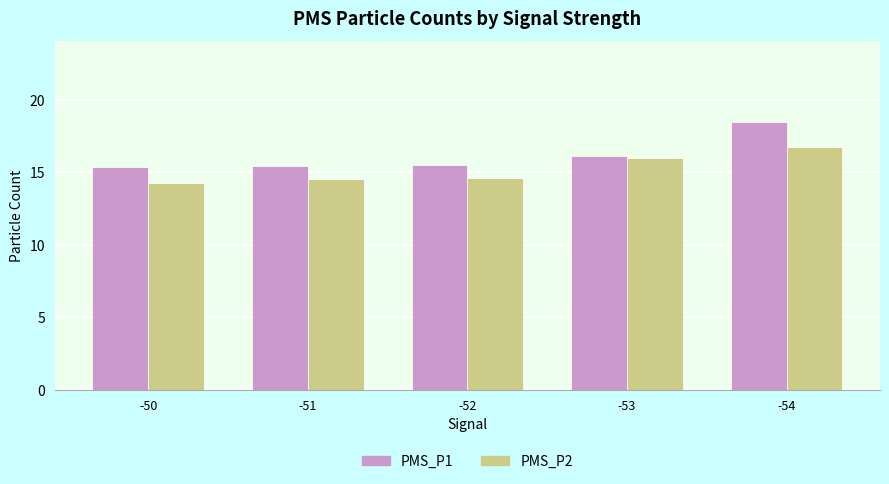

At which label is PMS_P1 closest to 16?

-53